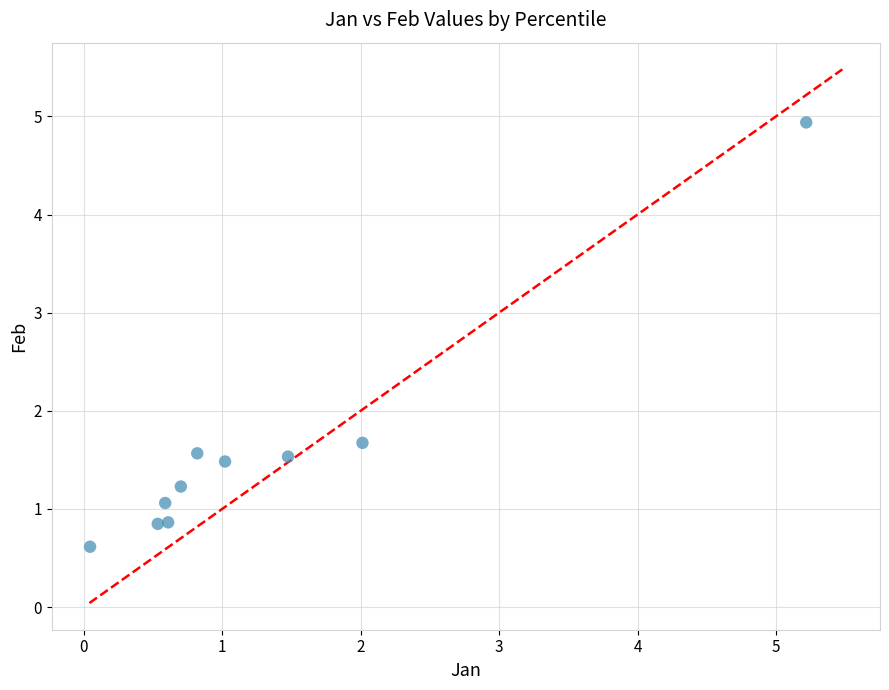

What is the average Y value?

1.6